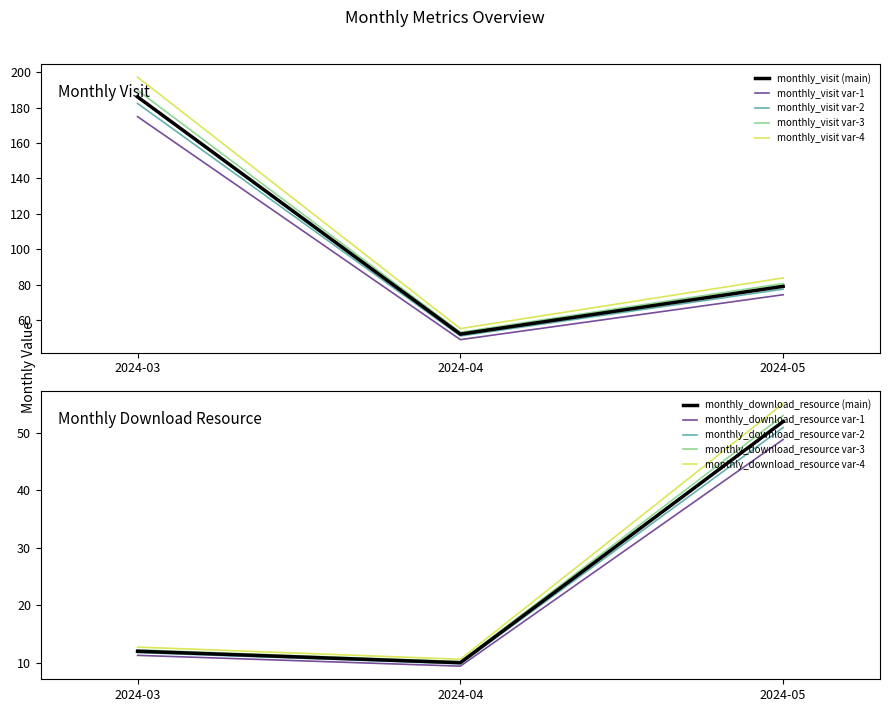

Which series changed the most between 2024-03 and 2024-05?

monthly_visit